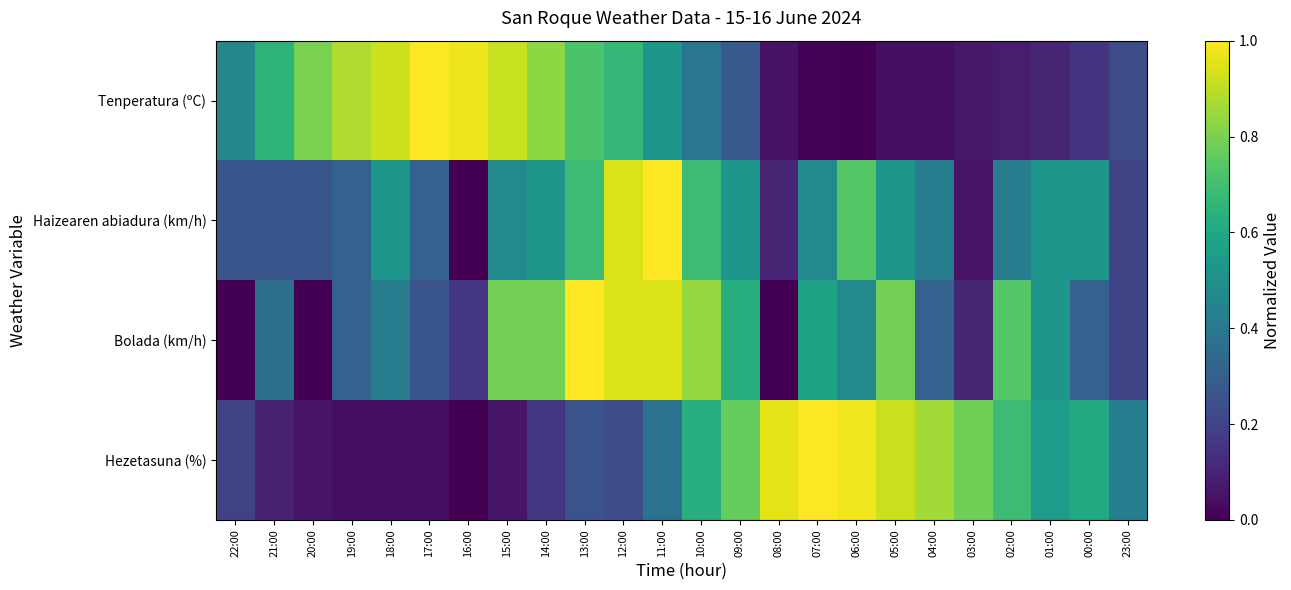

Reading left to right, list all the values displayed in this chart.

Tenperatura (ºC): 22:00=0.5	21:00=0.7	20:00=0.8	19:00=0.9	18:00=0.9	17:00=1.0	16:00=1.0	15:00=0.9	14:00=0.8	13:00=0.7	12:00=0.7	11:00=0.5	10:00=0.4	09:00=0.3	08:00=0.1	07:00=0.0	06:00=0.0	05:00=0.0	04:00=0.0	03:00=0.1	02:00=0.1	01:00=0.1	00:00=0.2	23:00=0.2
Haizearen abiadura (km/h): 22:00=0.3	21:00=0.3	20:00=0.3	19:00=0.3	18:00=0.5	17:00=0.3	16:00=0.0	15:00=0.5	14:00=0.5	13:00=0.7	12:00=0.9	11:00=1.0	10:00=0.7	09:00=0.5	08:00=0.1	07:00=0.5	06:00=0.7	05:00=0.5	04:00=0.4	03:00=0.1	02:00=0.4	01:00=0.5	00:00=0.5	23:00=0.2
Bolada (km/h): 22:00=0.0	21:00=0.4	20:00=0.0	19:00=0.3	18:00=0.4	17:00=0.3	16:00=0.2	15:00=0.8	14:00=0.8	13:00=1.0	12:00=0.9	11:00=0.9	10:00=0.8	09:00=0.6	08:00=0.0	07:00=0.6	06:00=0.5	05:00=0.8	04:00=0.3	03:00=0.1	02:00=0.7	01:00=0.5	00:00=0.3	23:00=0.2
Hezetasuna (%): 22:00=0.2	21:00=0.1	20:00=0.1	19:00=0.0	18:00=0.0	17:00=0.0	16:00=0.0	15:00=0.1	14:00=0.2	13:00=0.3	12:00=0.2	11:00=0.4	10:00=0.6	09:00=0.8	08:00=1.0	07:00=1.0	06:00=1.0	05:00=0.9	04:00=0.9	03:00=0.8	02:00=0.7	01:00=0.5	00:00=0.6	23:00=0.4